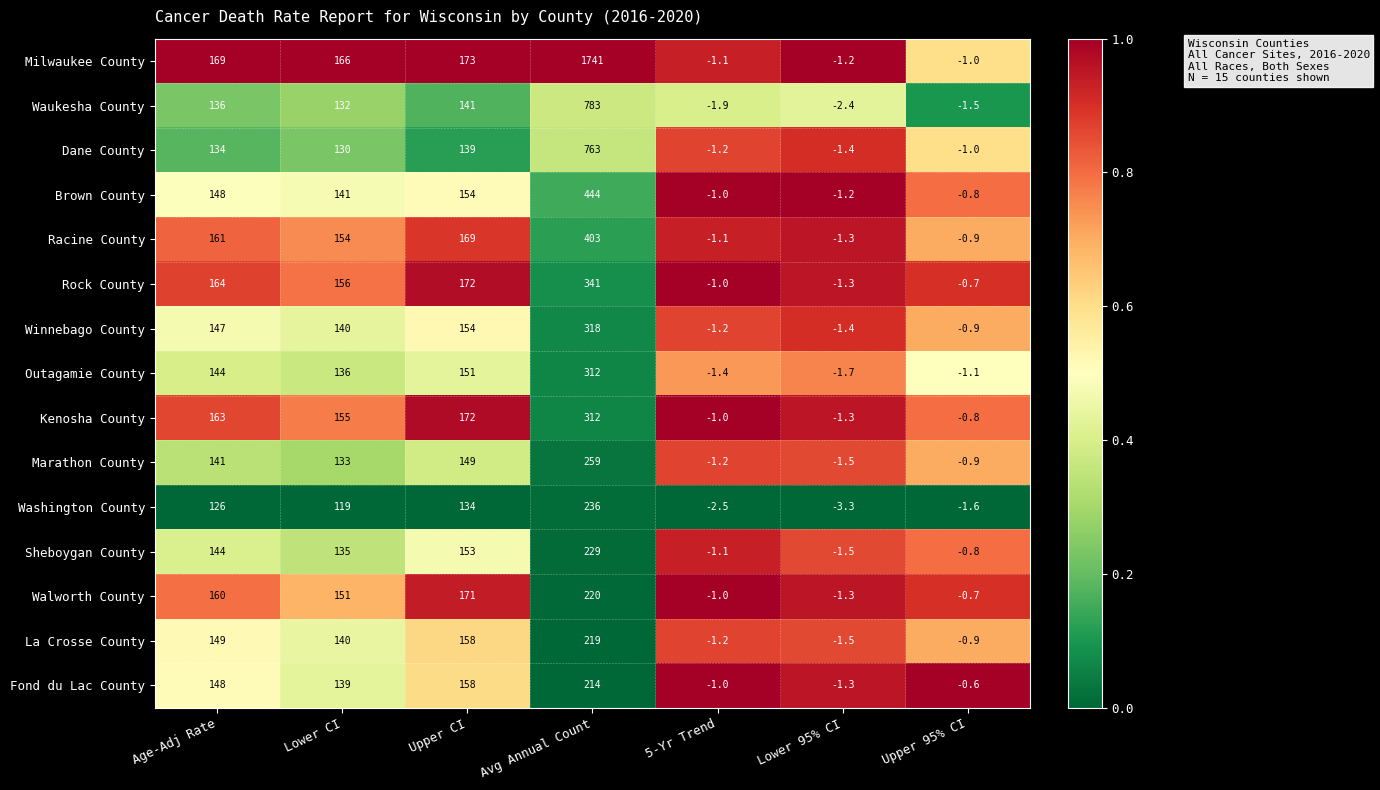

Which label corresponds to the smallest value in the chart?

Lower 95% CI